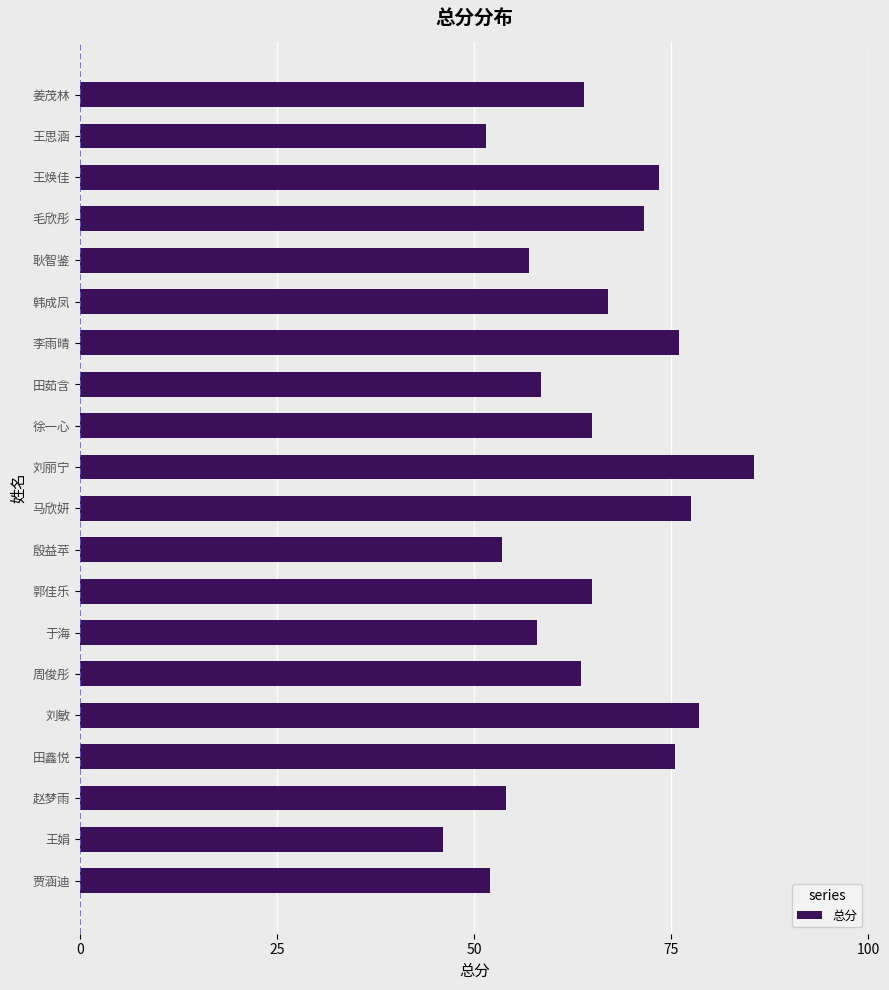

What is the ratio of the value at 贾涵迪 to the value at 耿智鉴?

0.9